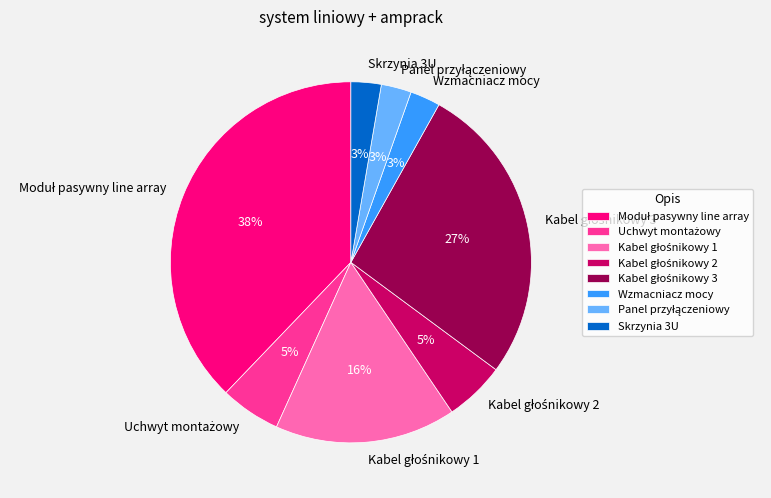

To the nearest percent, what is the difference between the largest and smallest slice percentages?

35%